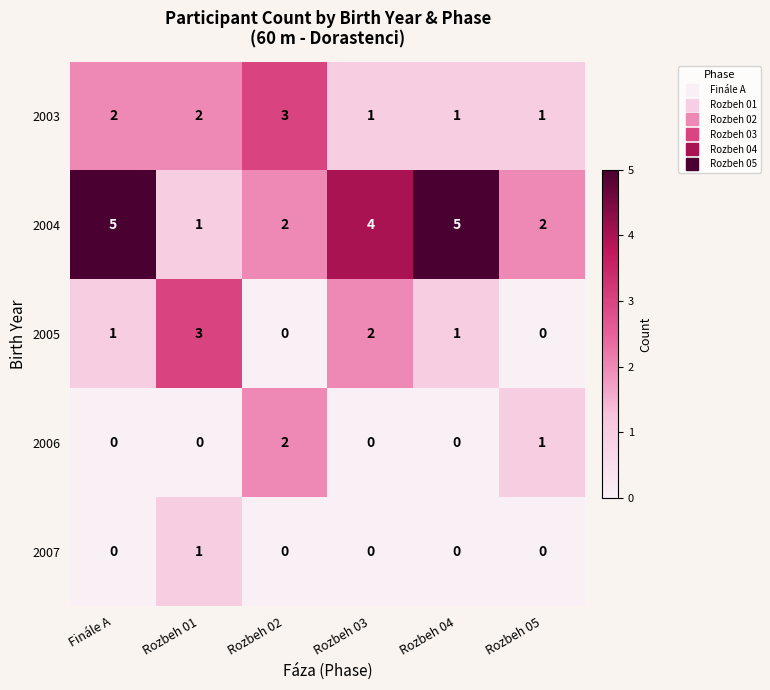

Which series has the largest total across all categories?

2004